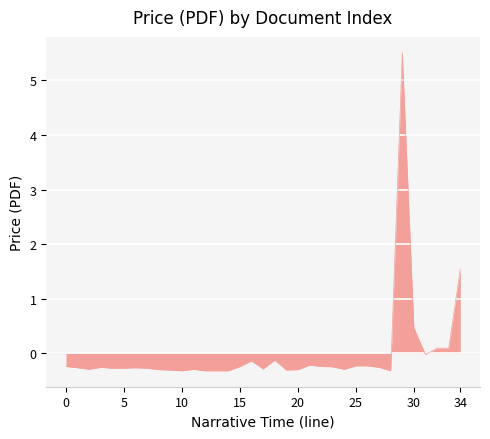

What is the greatest value displayed?

5.5